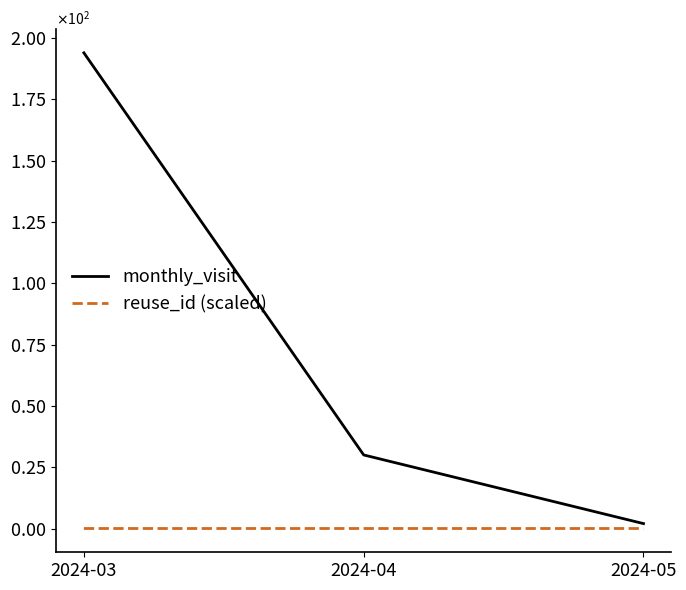

The value of reuse_id (scaled) at 2024-05 is 0.0. True or false?

True